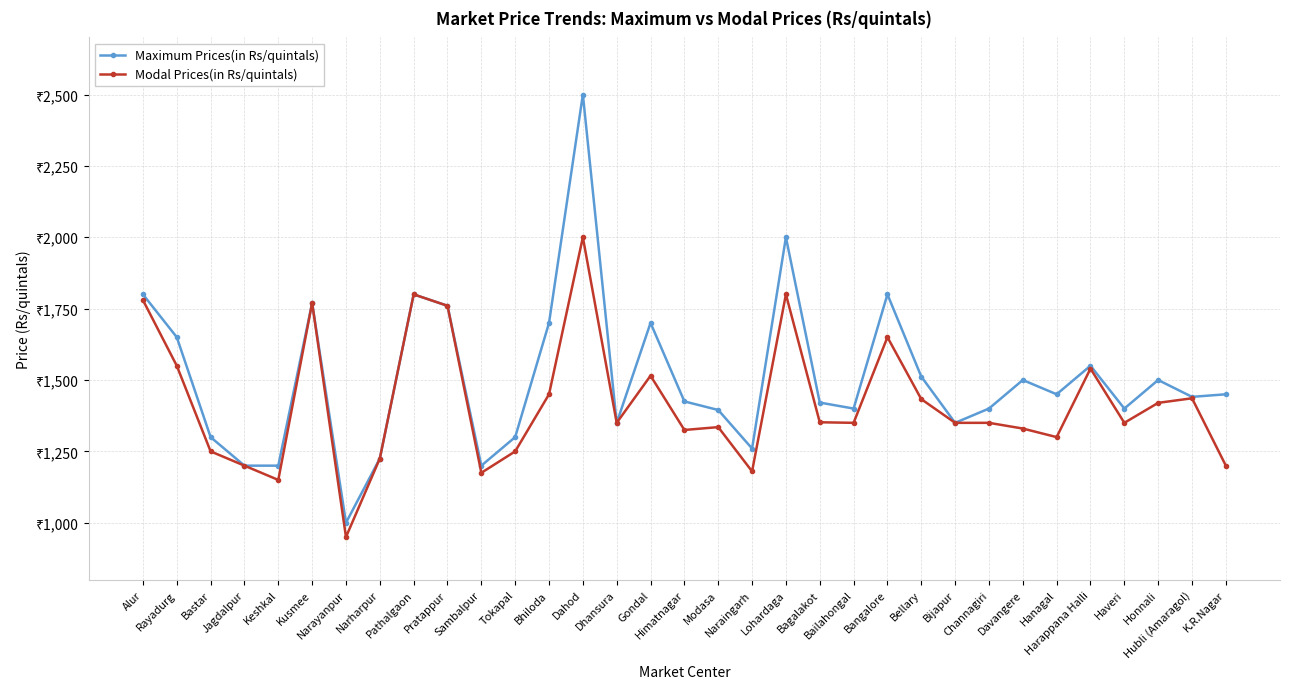

Which series has the widest spread of values?

Maximum Prices(in Rs/quintals)